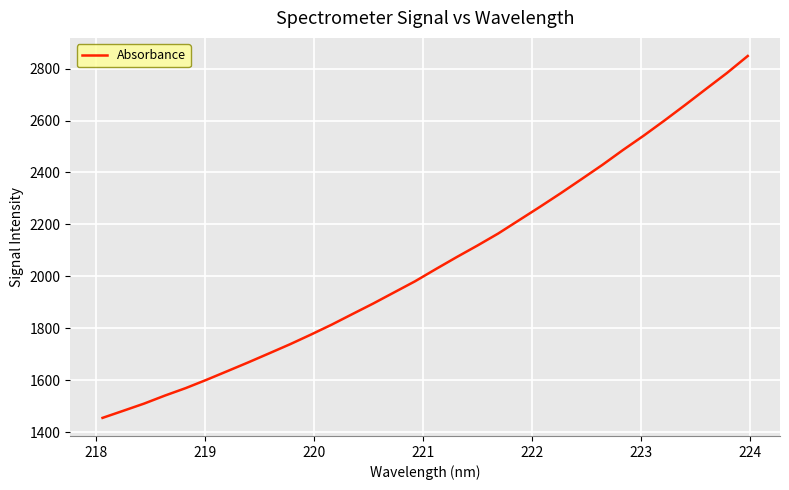

What is the greatest value displayed?

2848.7